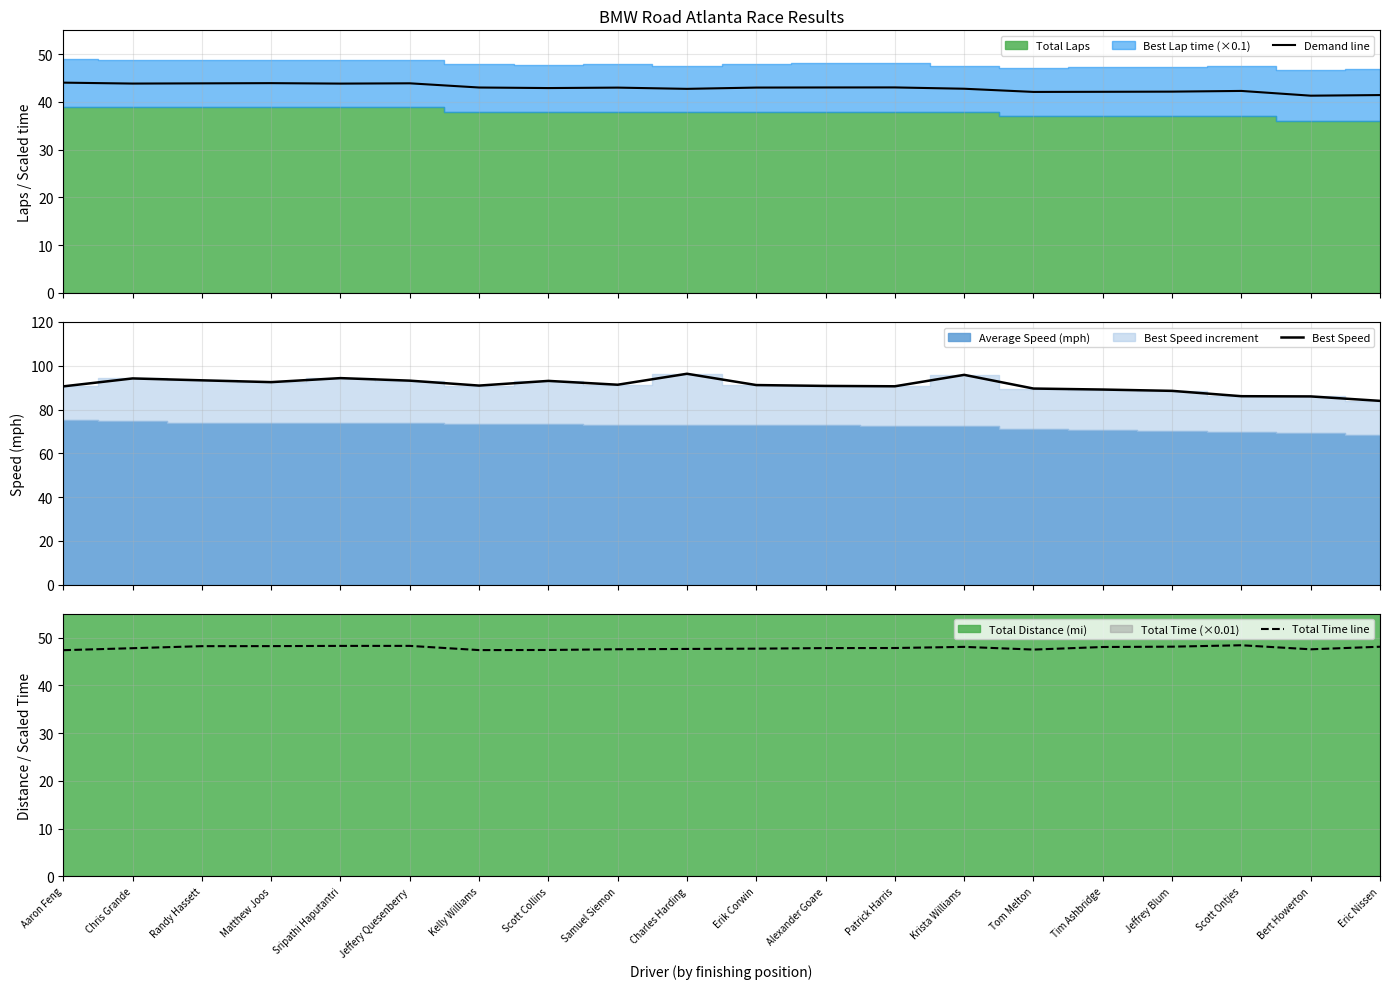

What value does the Total Time line series have at Charles Harding?

47.6